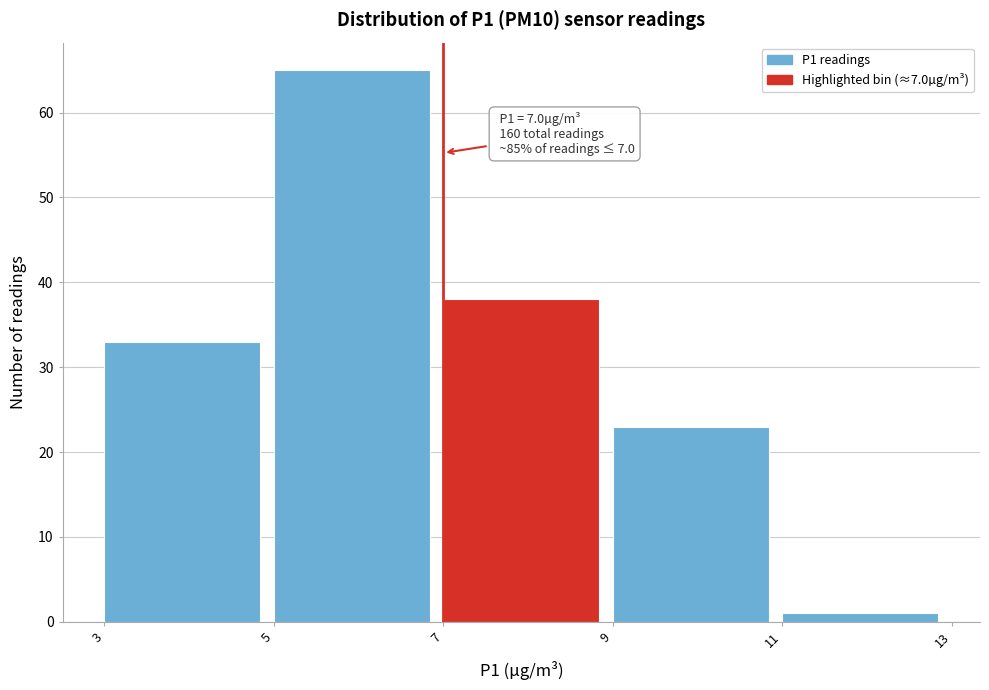

Which range on the x-axis has the tallest bar?

5 to 7